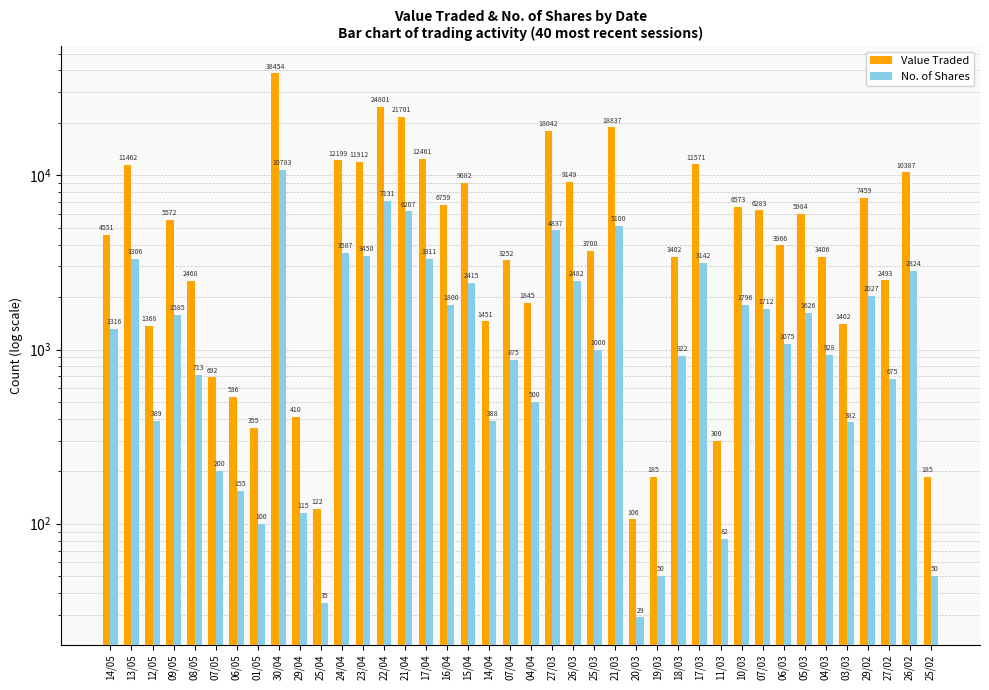

What is the difference between the second highest and second lowest values in the Value Traded series?

24679